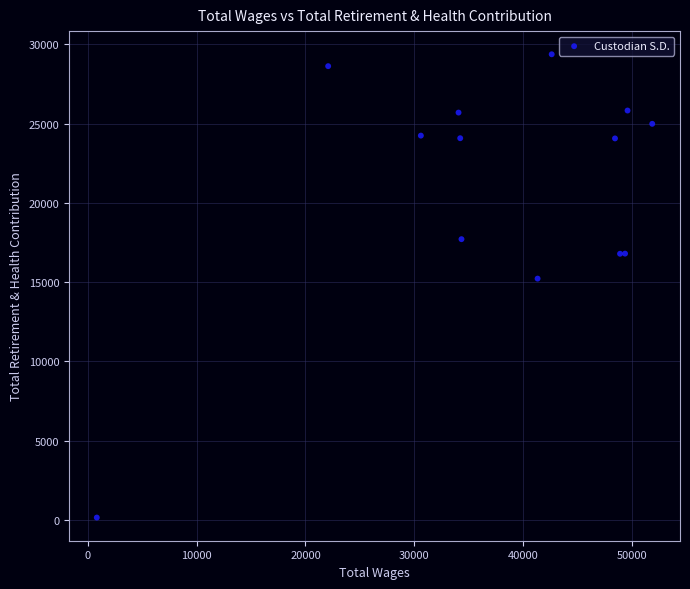

What Y value in the scatter plot is closest to 14762?

15224